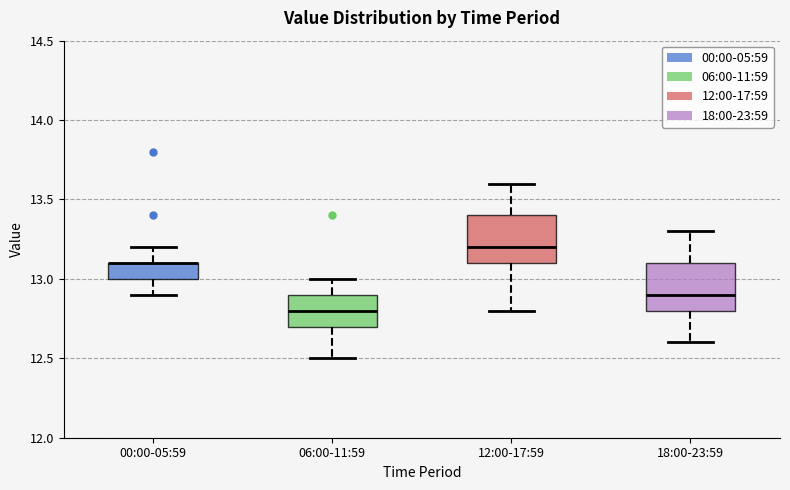

Reading left to right, read every box against the y-axis: the position of its median line, the range the box covers, and the ends of its whiskers. The values are not printed on the chart, so give them approximately, as read against the axis.

00:00-05:59: median 13.1 (drawn on the box's upper edge), box 13.0 to 13.1, whiskers 12.9 to 13.2
06:00-11:59: median 12.8, box 12.7 to 12.9, whiskers 12.5 to 13.0
12:00-17:59: median 13.2, box 13.1 to 13.4, whiskers 12.8 to 13.6
18:00-23:59: median 12.9, box 12.8 to 13.1, whiskers 12.6 to 13.3